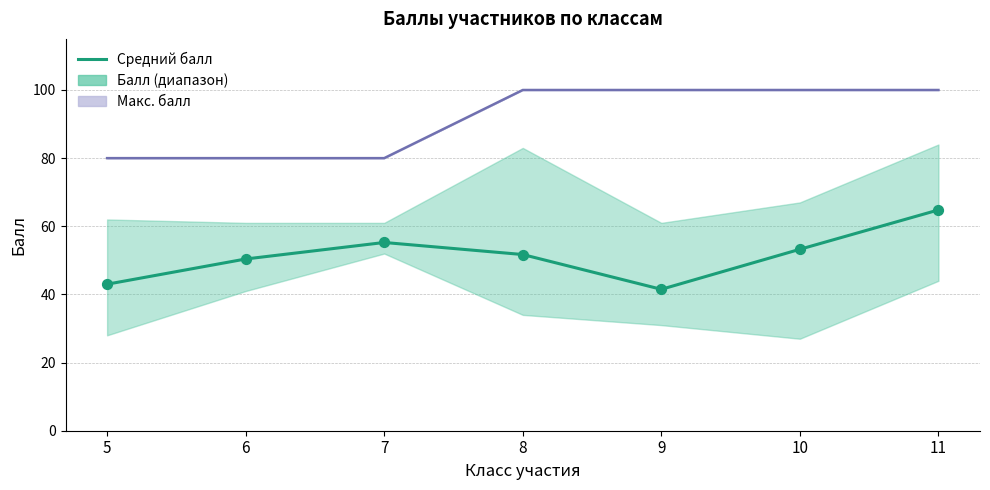

What is the change in value from 5 to 8?

+8.7